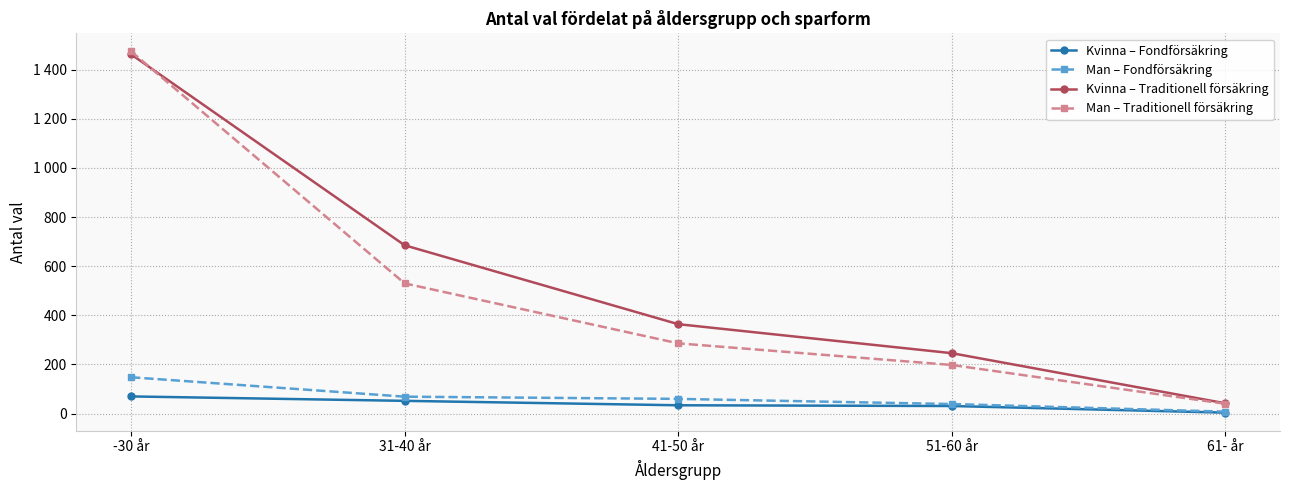

Is this an area chart (filled region under the line)?

No